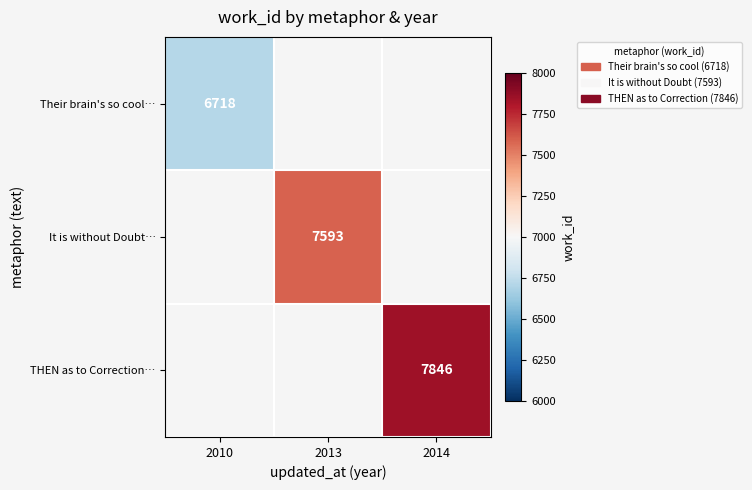

The THEN as to Correction… series shows 7846 at 2014. True or false?

True